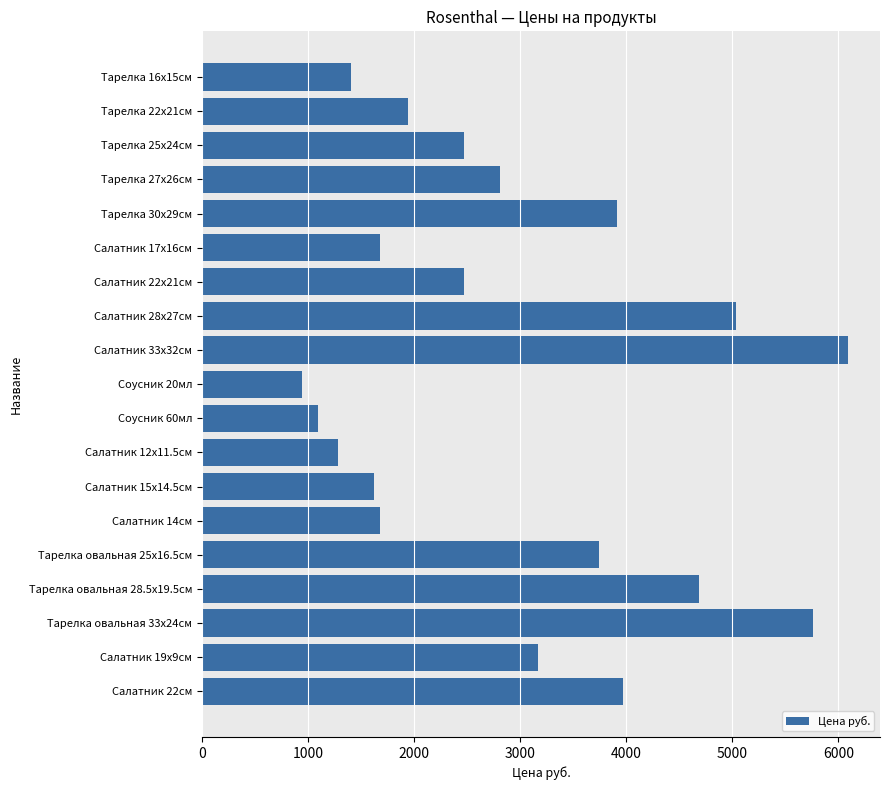

Which has a higher value, Тарелка овальная 28.5х19.5см or Соусник 60мл?

Тарелка овальная 28.5х19.5см